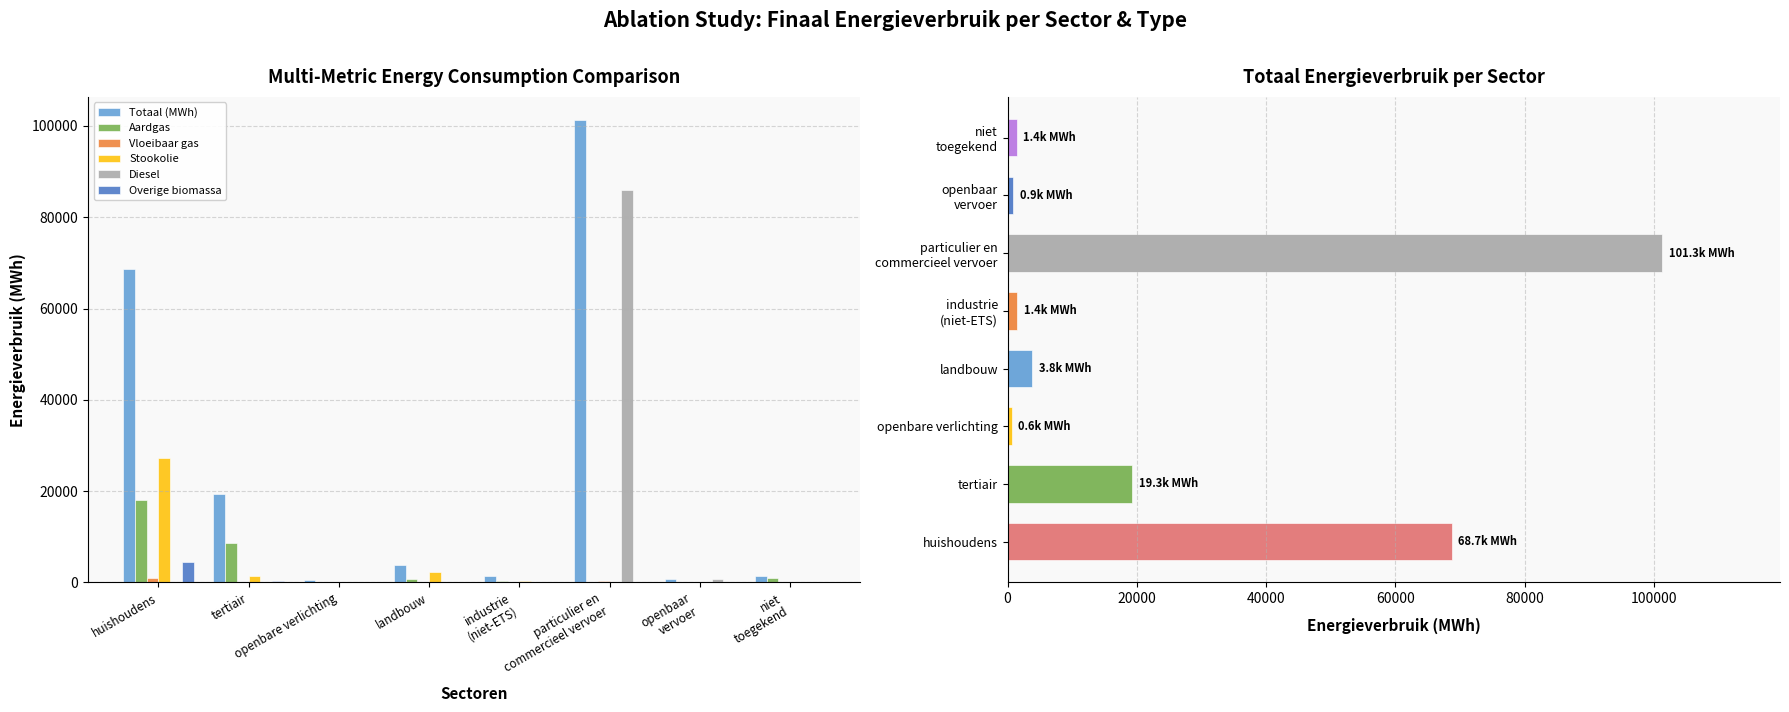

What is the label of the 4th bar from the left?

landbouw